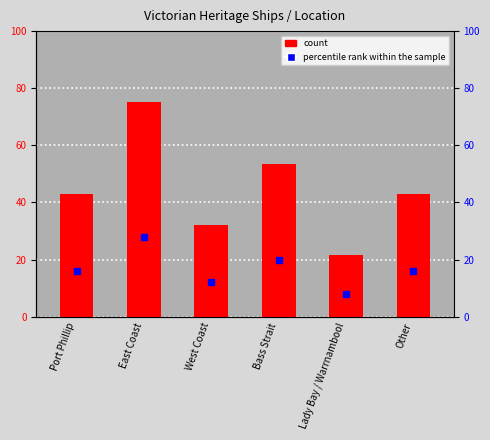

What is the label of the 5th bar from the right?

East Coast